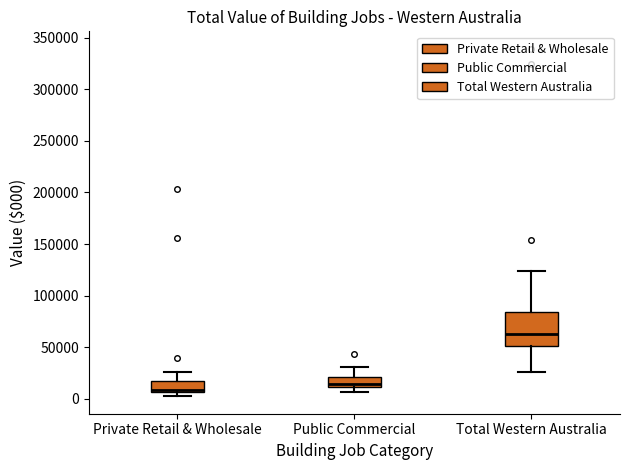

Where does the upper whisker of the box for Private Retail & Wholesale end on the y-axis? The values are not printed on the chart, so give them approximately, as read against the axis.

25000